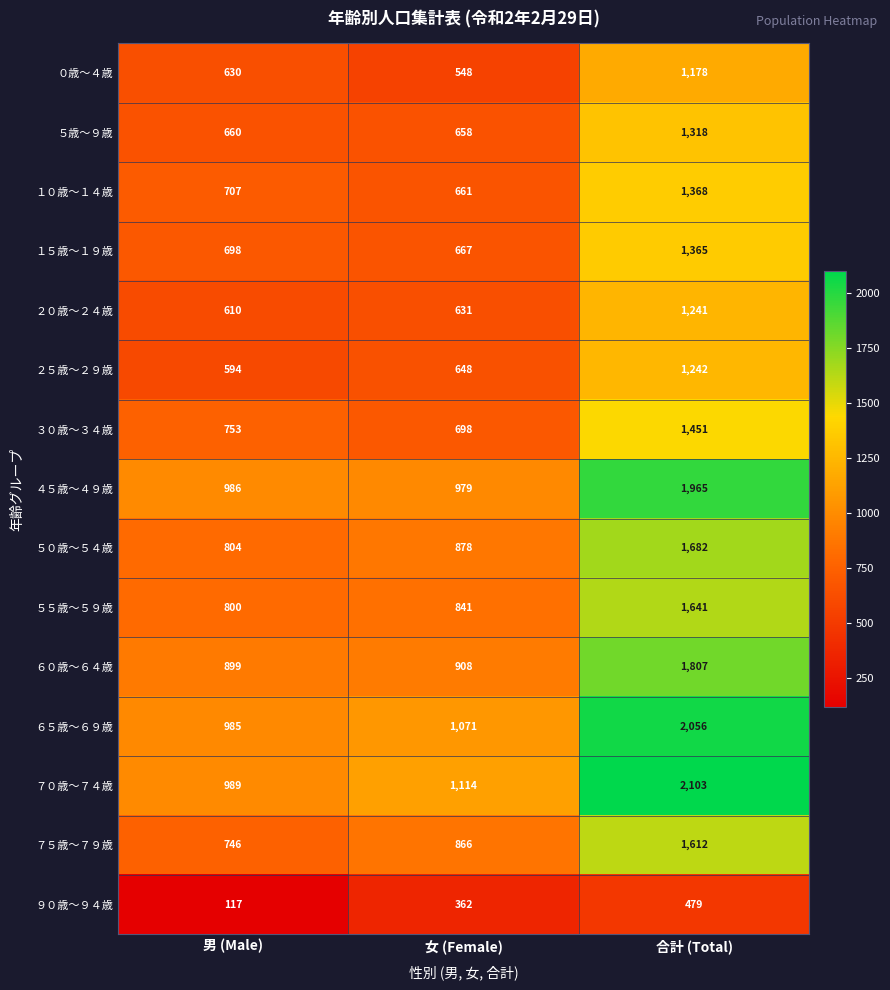

Is it true that １０歳～１４歳 equals 707 at 男 (Male)?

True